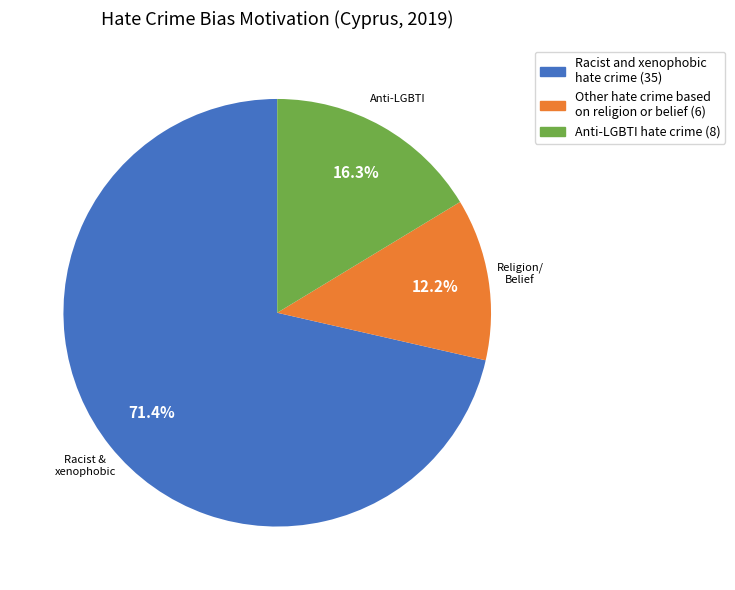

Is Other hate crime based on religion or belief the majority of the pie?

No